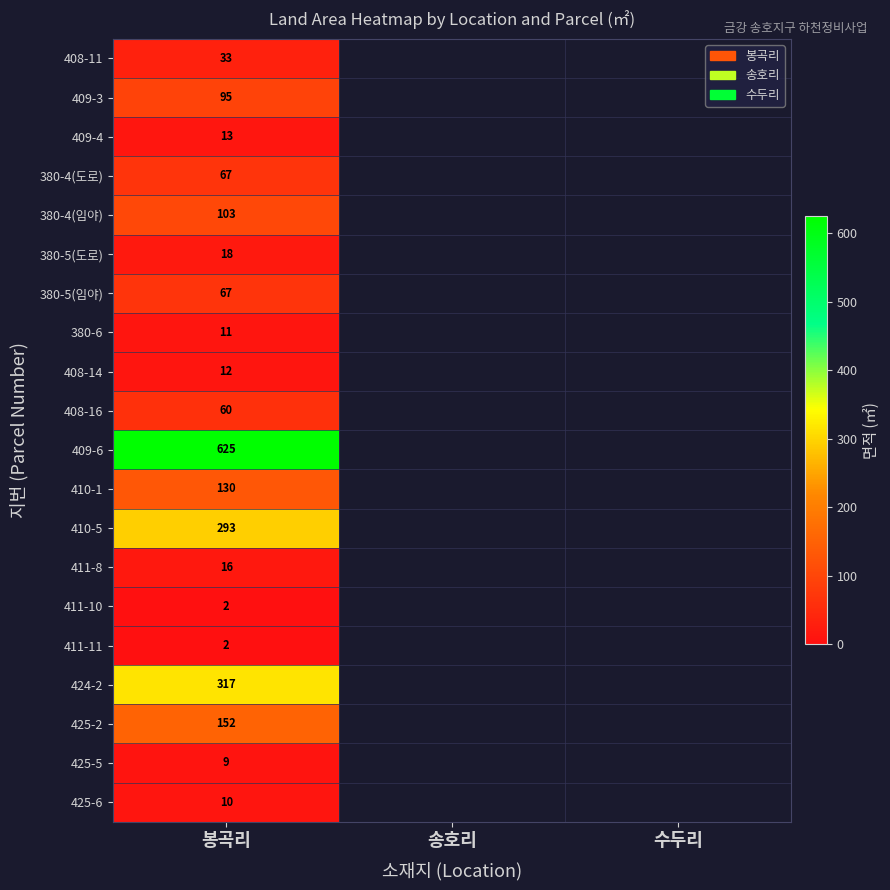

Which category has the lowest value across all series?

봉곡리